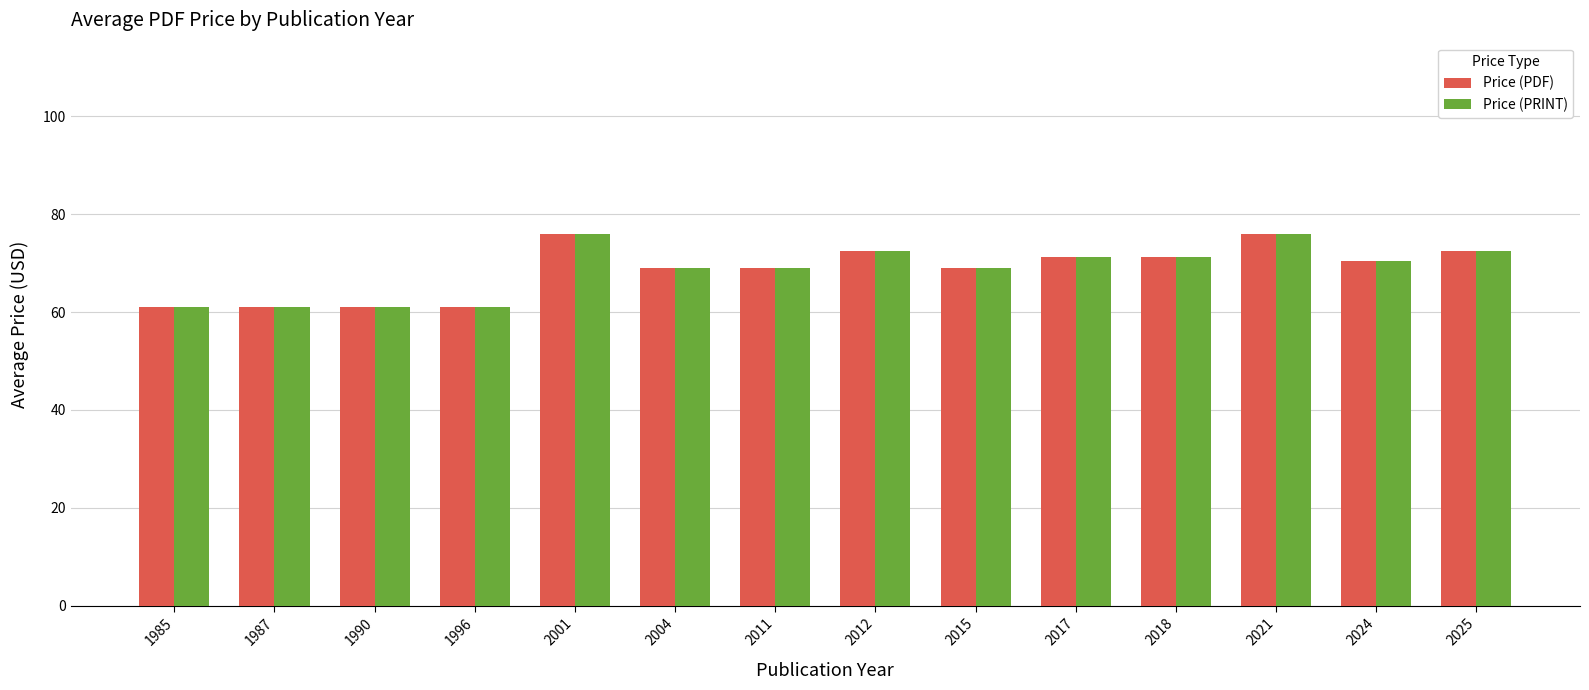

Reading left to right, extract all data points from this chart.

Price (PDF): 61.0	61.0	61.0	61.0	76.0	69.0	69.0	72.5	69.0	71.3	71.3	76.0	70.4	72.5
Price (PRINT): 61.0	61.0	61.0	61.0	76.0	69.0	69.0	72.5	69.0	71.3	71.3	76.0	70.4	72.5